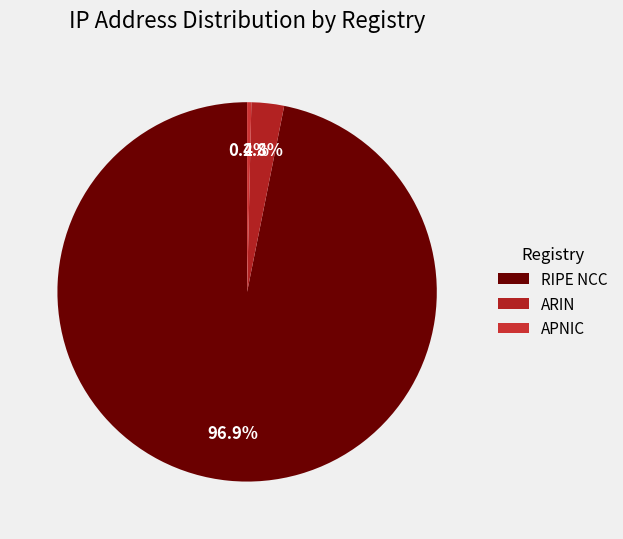

To the nearest percent, what is the difference between the largest and smallest slice percentages?

97%